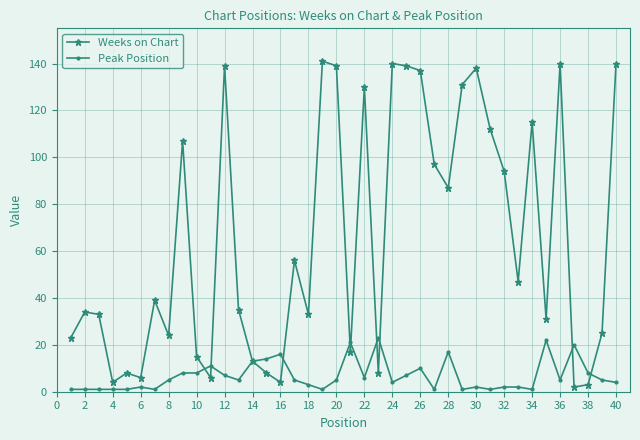

Which series has the largest total across all categories?

Weeks on Chart